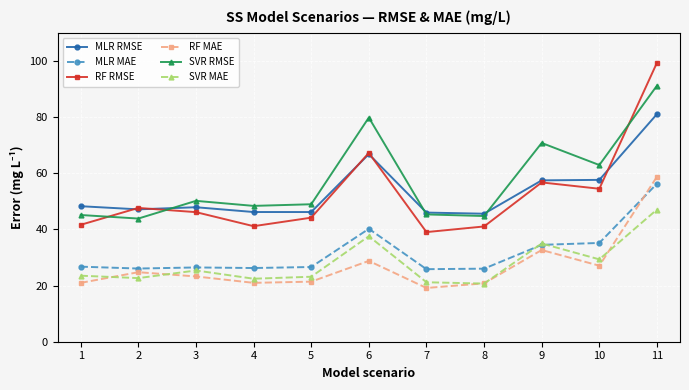

What is the value of the SVR MAE point at the 9th from the left?

35.0